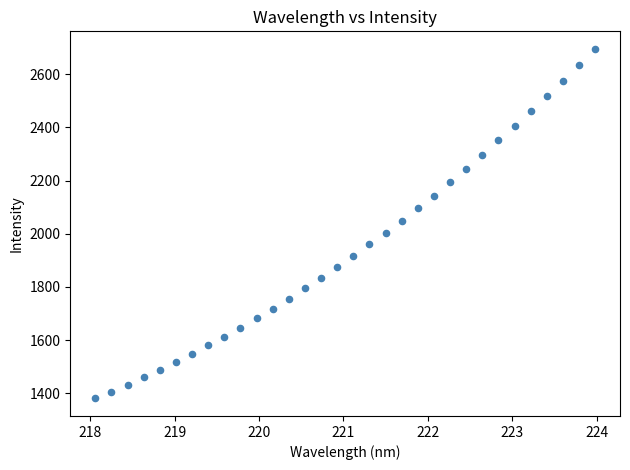

What is the range of Y values (max minus min)?

1315.0